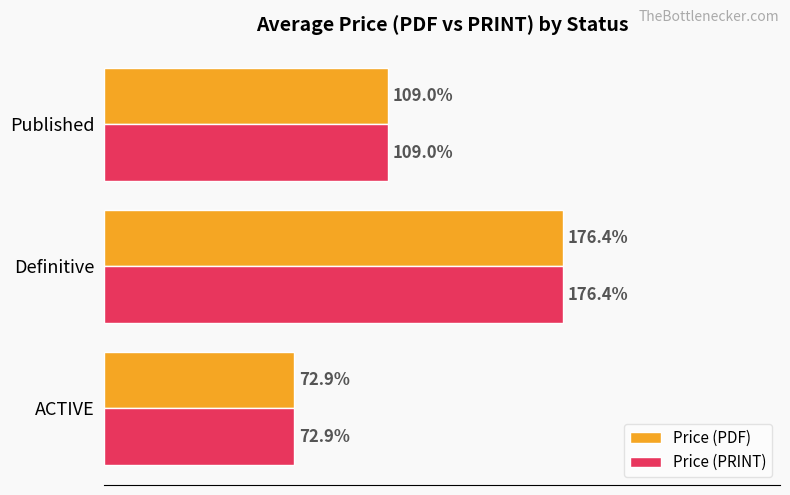

Which category has the highest value in the Price (PRINT) series?

Definitive